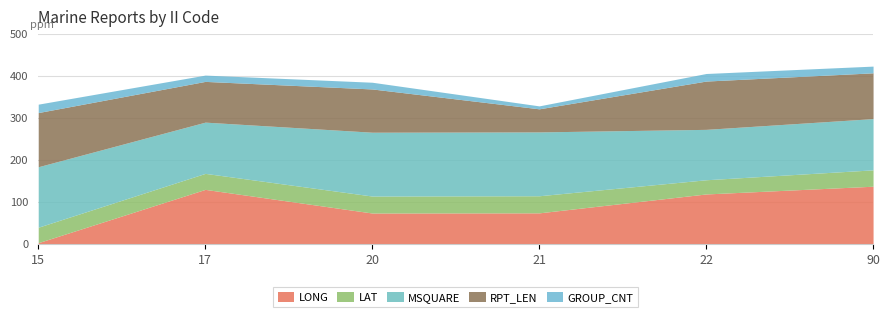

Rank the categories by MSQUARE value from lowest to highest.

22, 17, 90, 15, 20, 21